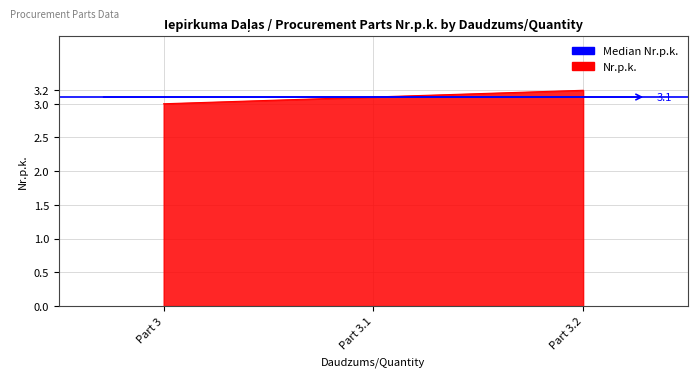

What is the greatest value displayed?

3.2